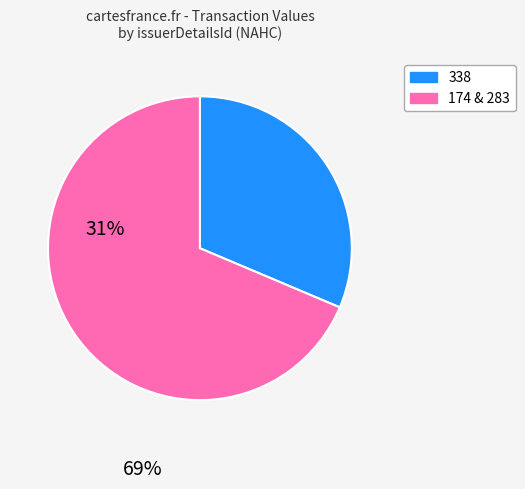

How many segments does this pie chart have?

2